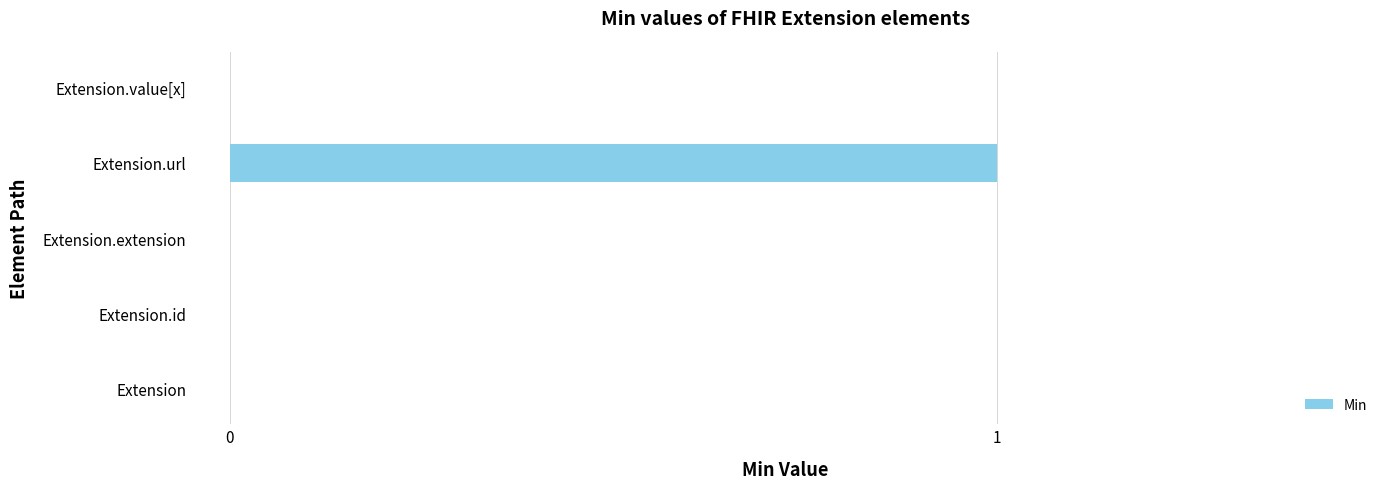

What is the change in value from Extension.extension to Extension.url?

+1